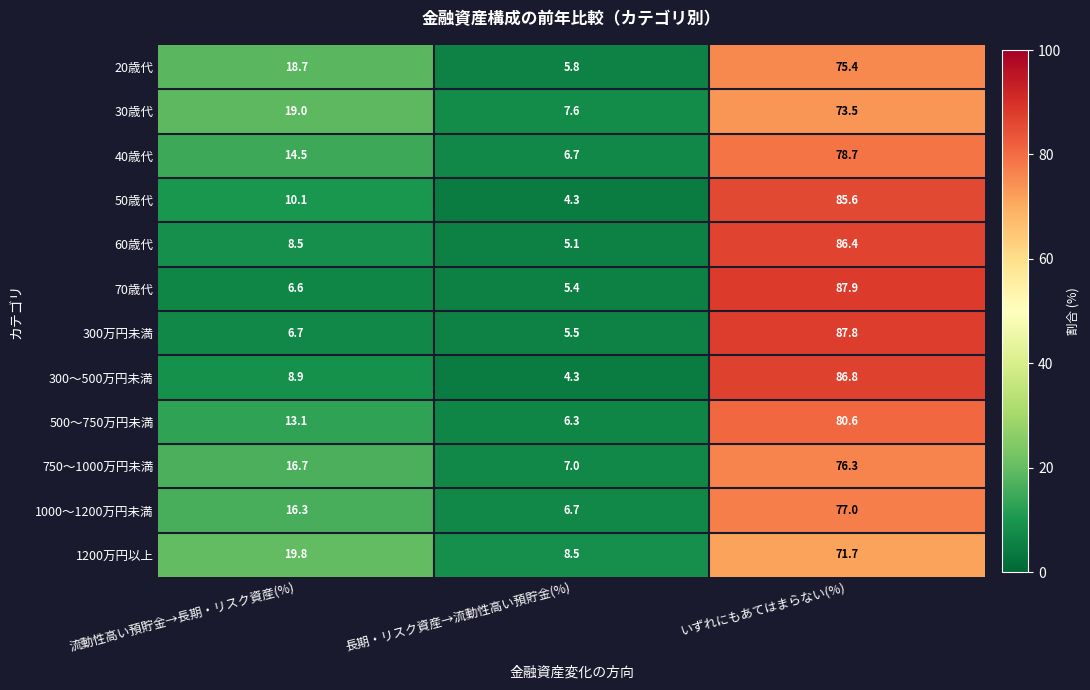

What is the approximate value of 300万円未満 at いずれにもあてはまらない(%)?

87.8